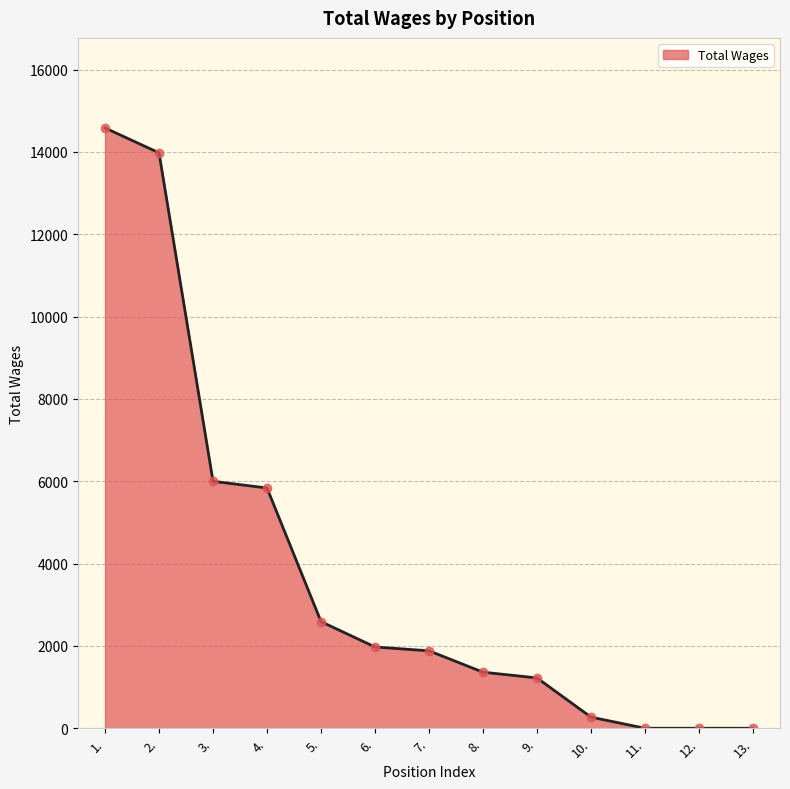

Is it true that the value at 10. is 270?

True